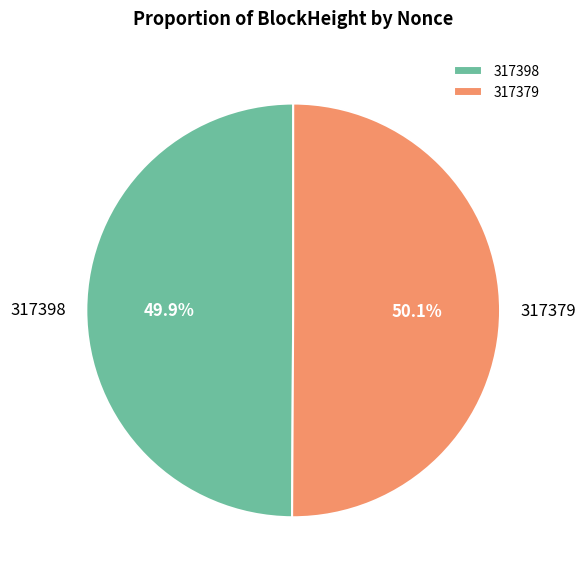

How many segments does this pie chart have?

2